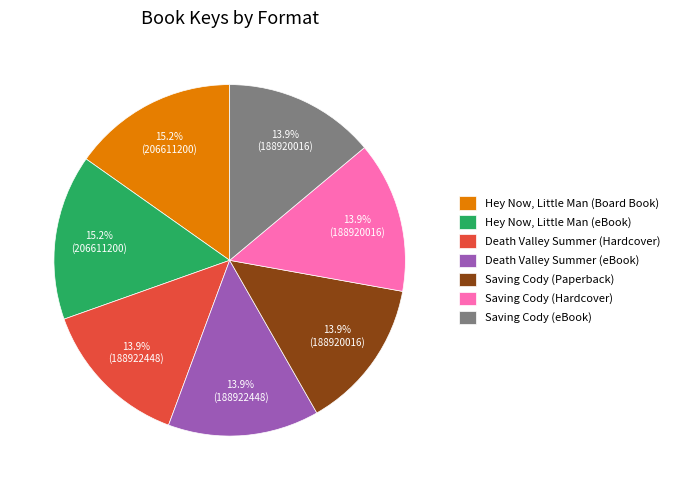

True or false: Hey Now, Little Man (Board Book) accounts for 6% of the total.

False